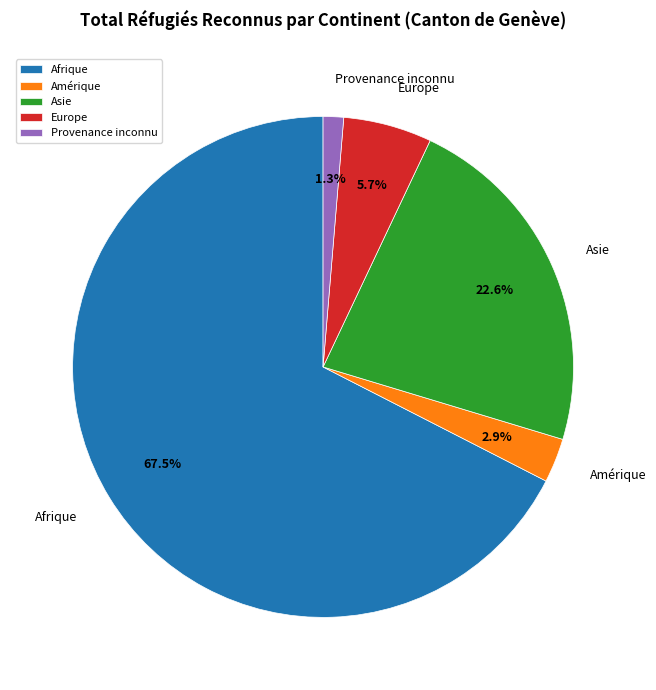

Between Amérique and Provenance inconnu, which is larger?

Amérique